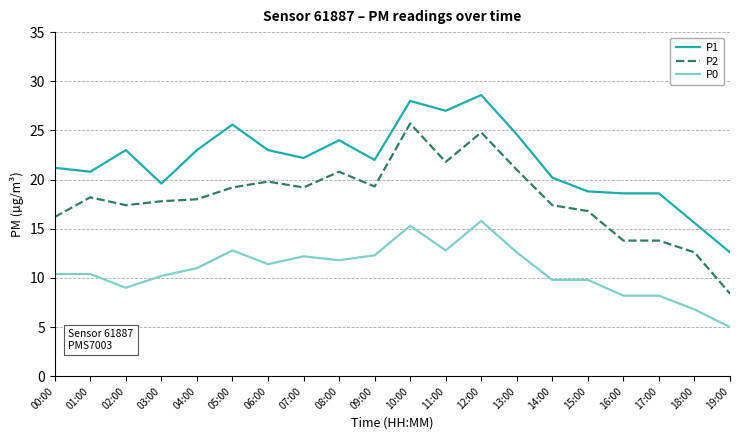

What value does the P0 series have at 03:00?

10.2